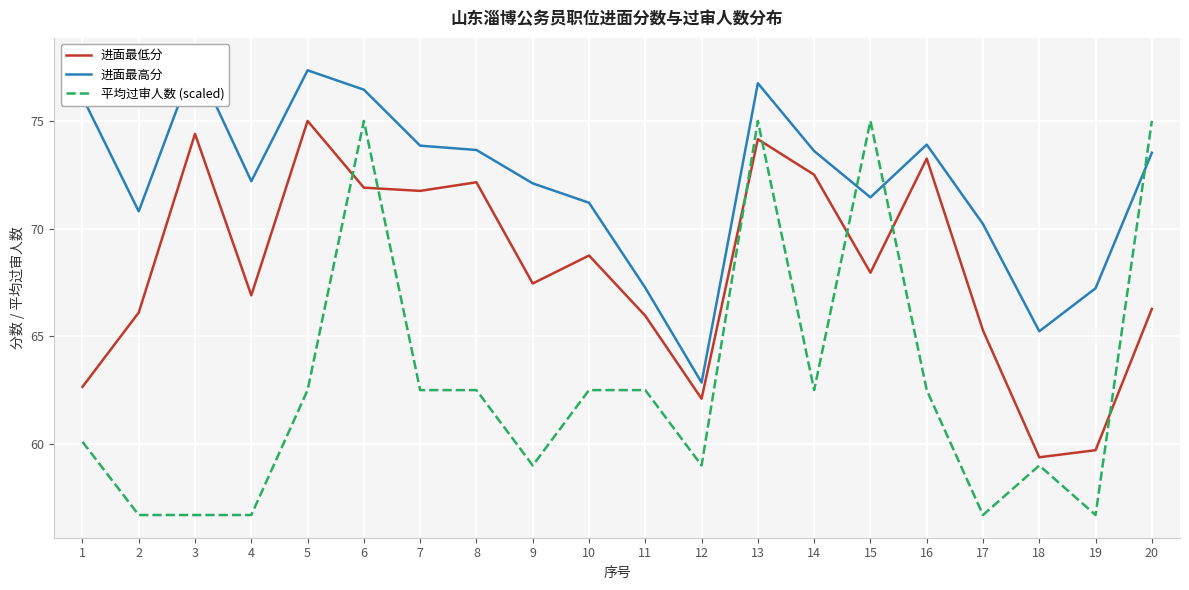

What is the difference between the second highest and second lowest values in the 进面最高分 series?

12.1